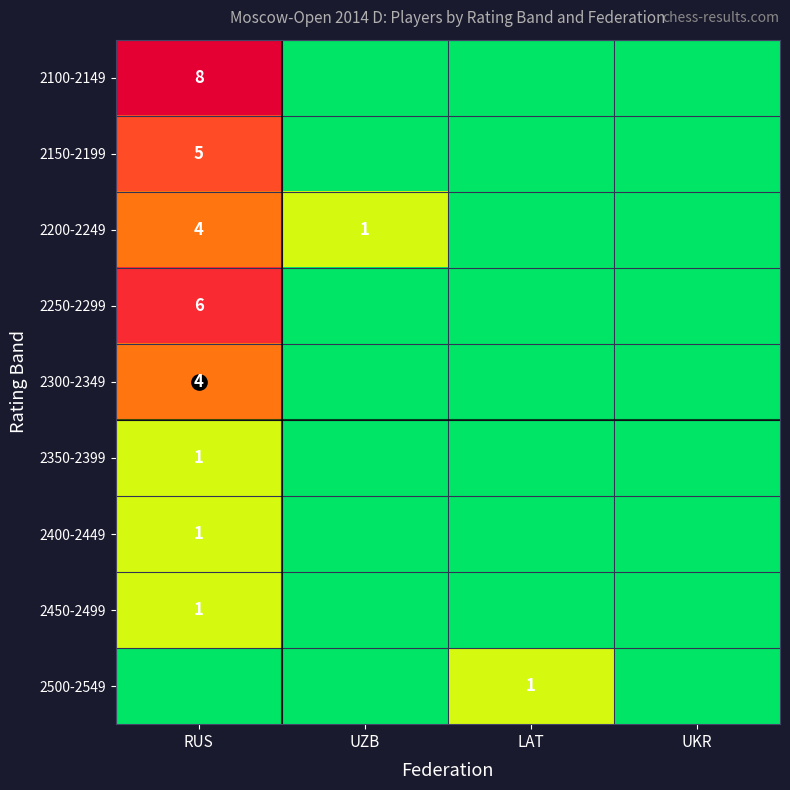

True or false: 2150-2199 has a value of 5 at RUS.

True